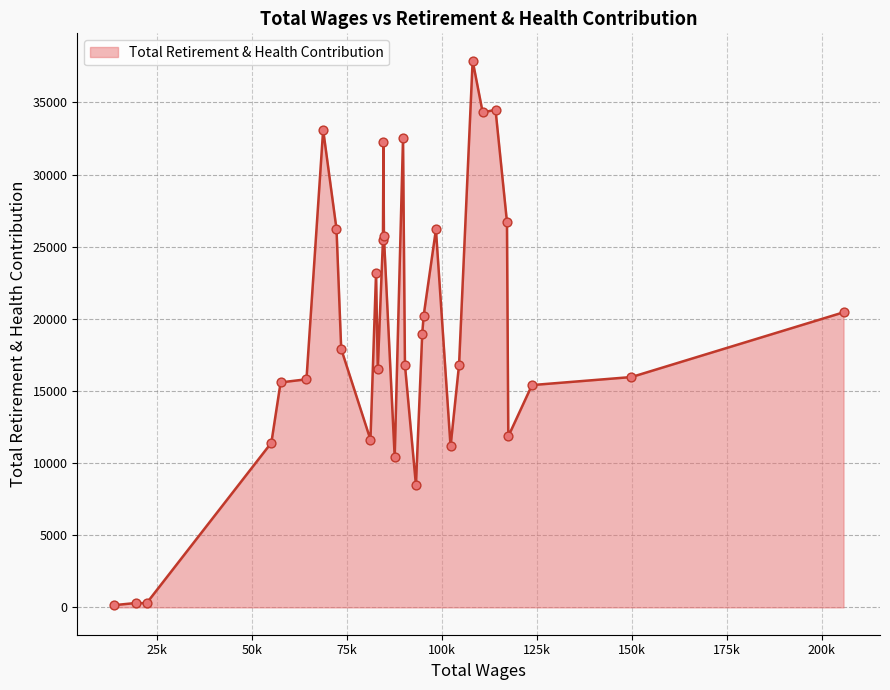

What is the maximum value shown in the chart?

37899